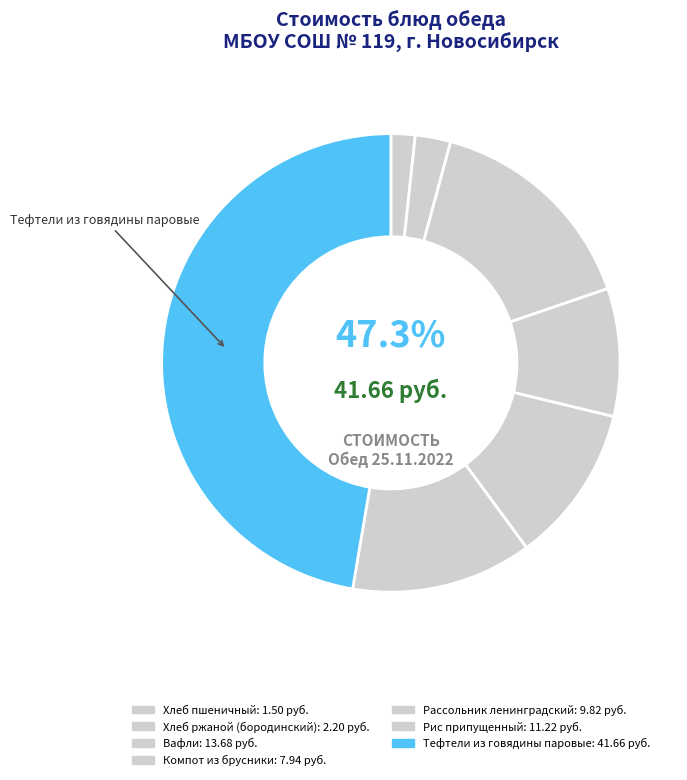

To the nearest percent, what is the combined percentage of Рассольник ленинградский and Рис припущенный?

24%